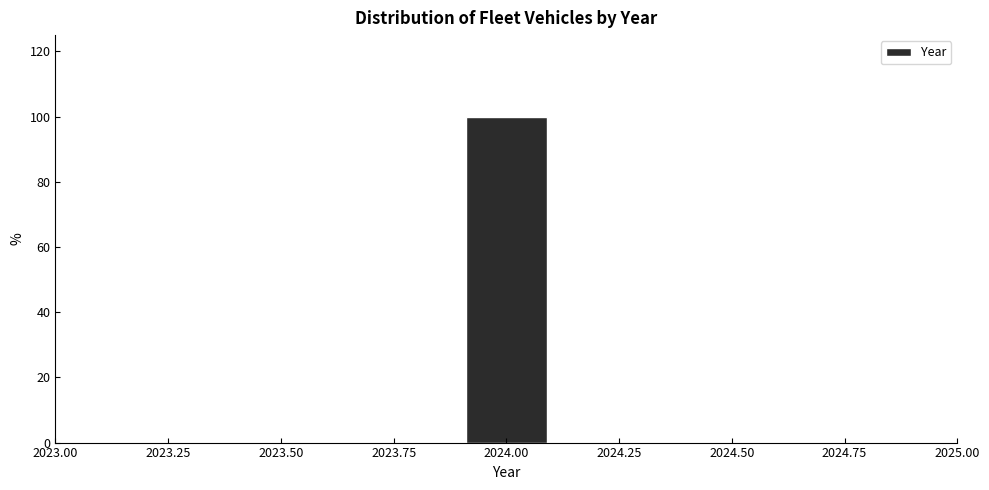

Reading left to right, transcribe this chart: for each bar, give the range it covers on the x-axis and its height. The values are not printed on the chart, so give them approximately, as read against the axis.

2023.5 to 2023.7: 0
2023.7 to 2023.9: 0
2023.9 to 2024.1: 100
2024.1 to 2024.3: 0
2024.3 to 2024.5: 0